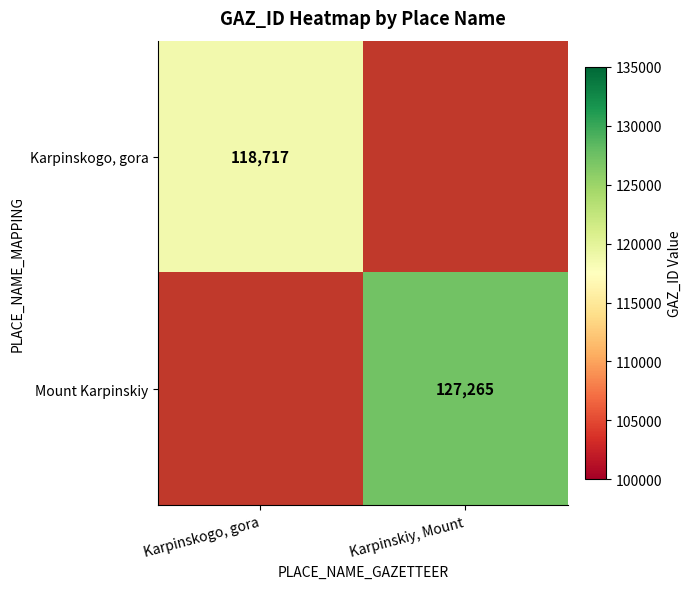

How many data points does each series have?

2